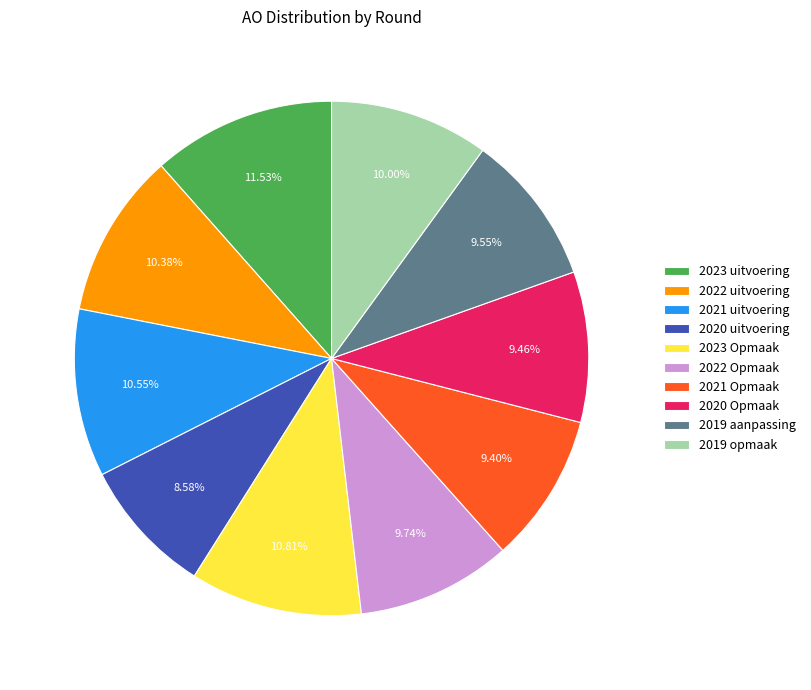

Which category has the biggest portion of the pie?

2023 uitvoering